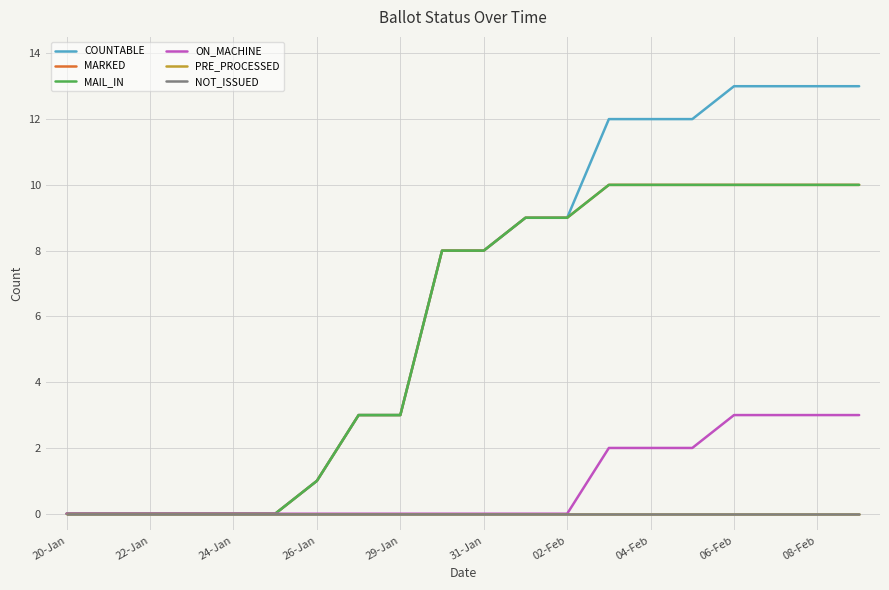

True or false: MAIL_IN and NOT_ISSUED intersect in this chart.

False